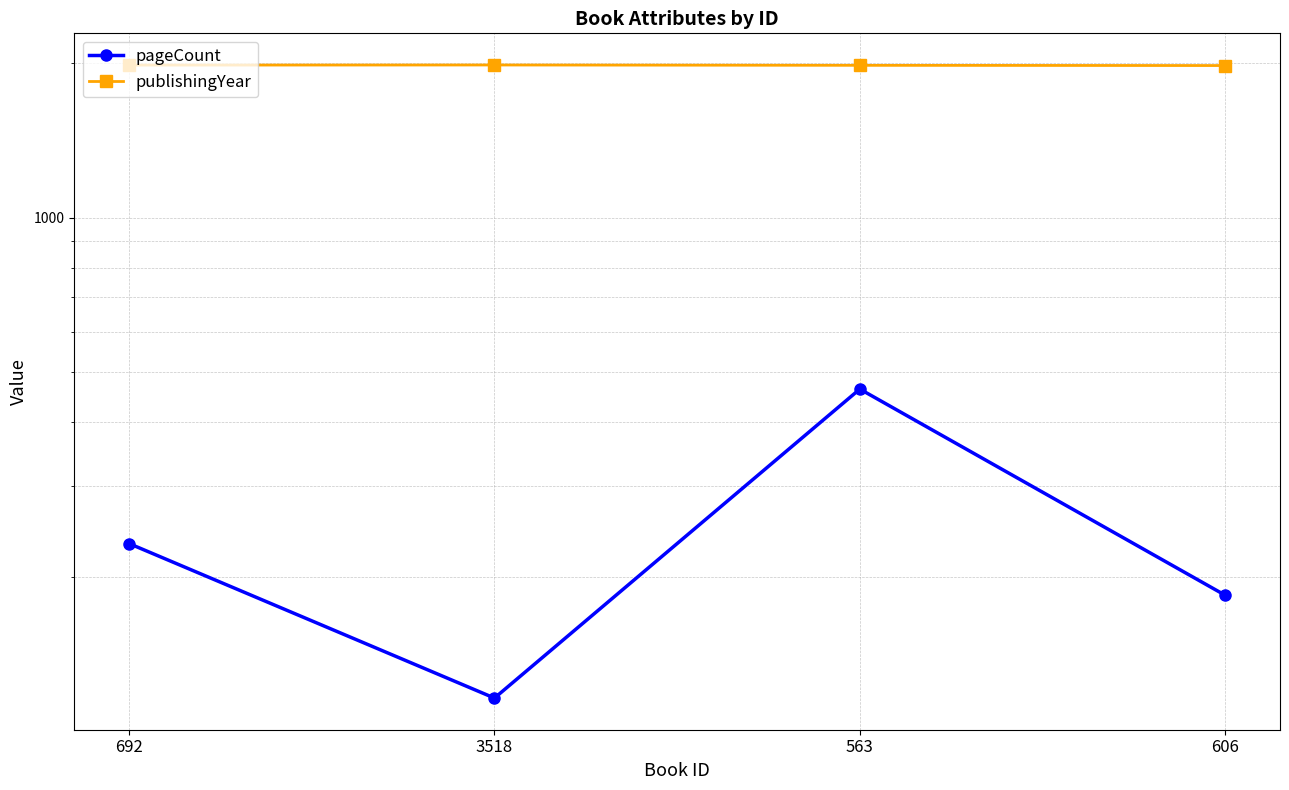

Which series has the largest total across all categories?

publishingYear